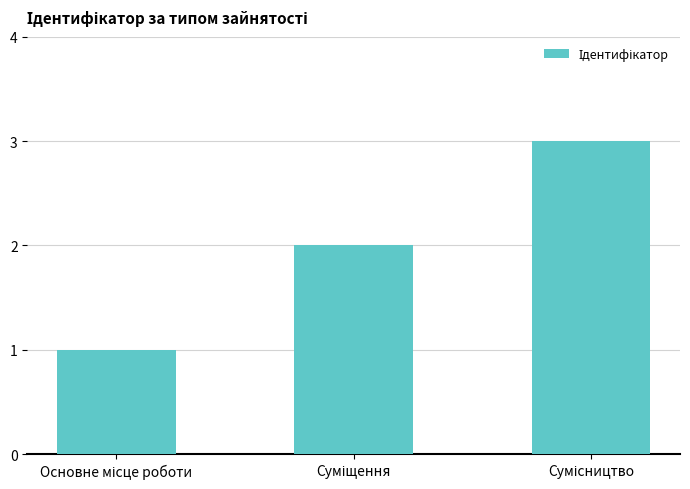

What is the sum of all values?

6